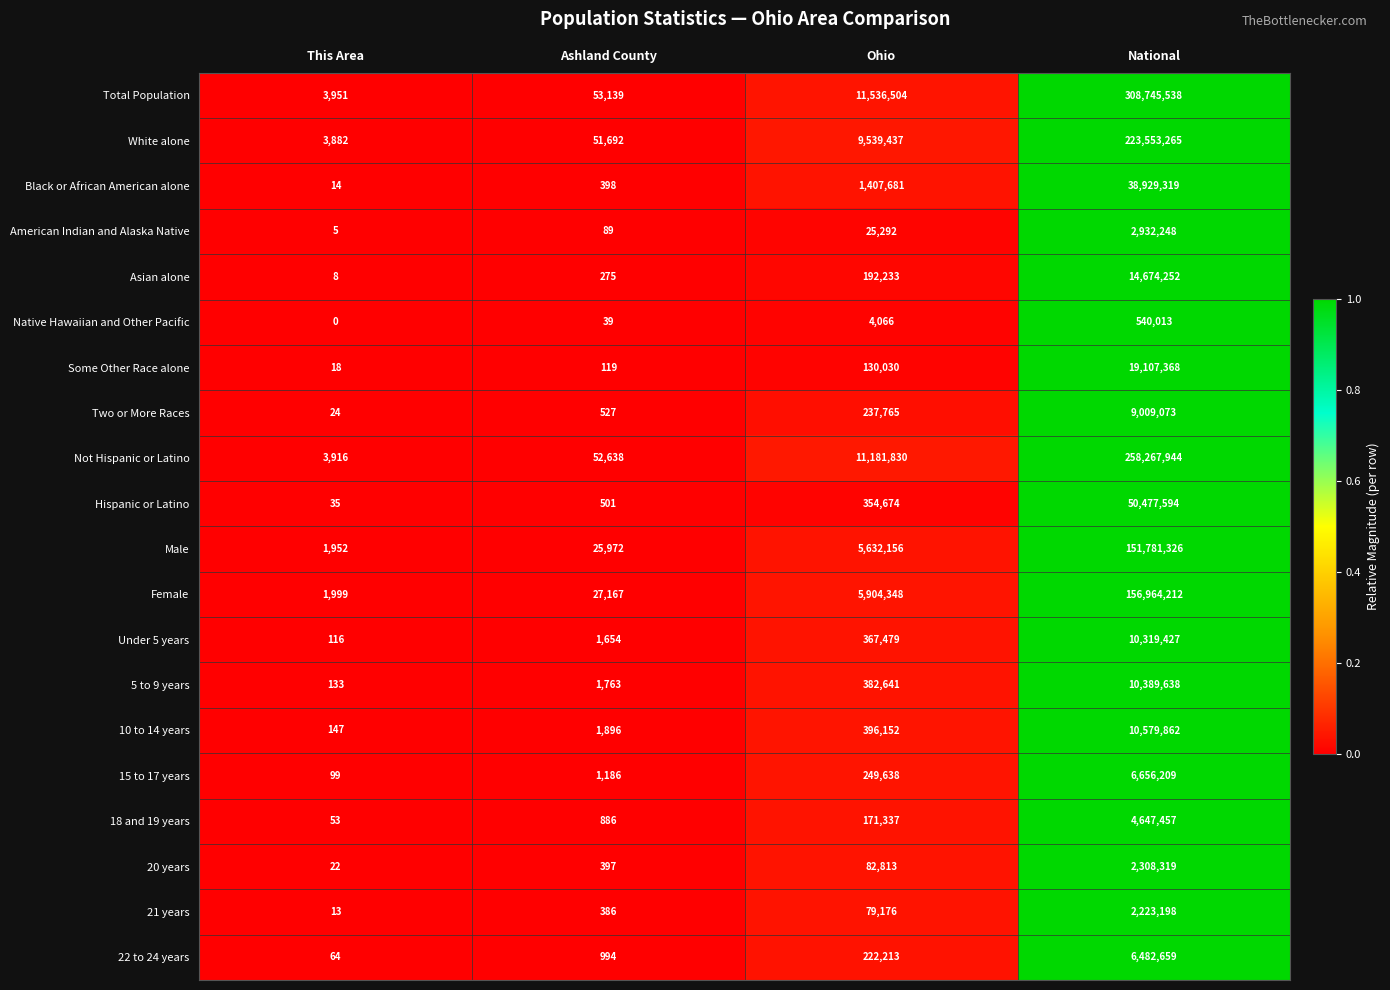

At which category is the sum across all series the highest?

National